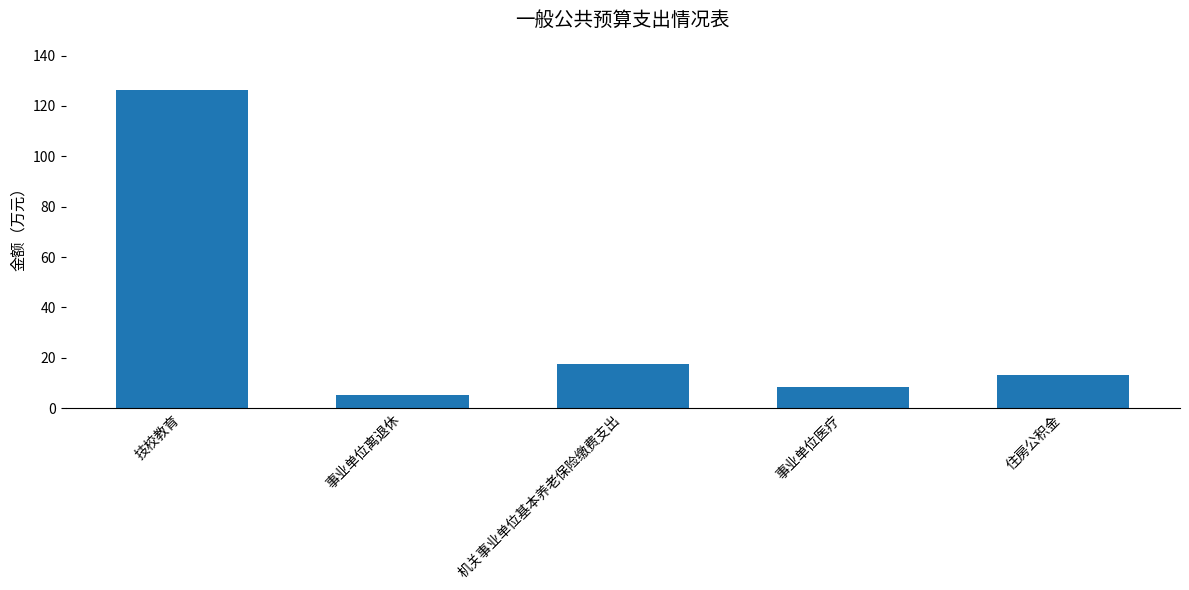

Reading left to right, extract all data points from this chart.

126.2	5.1	17.4	8.5	13.1